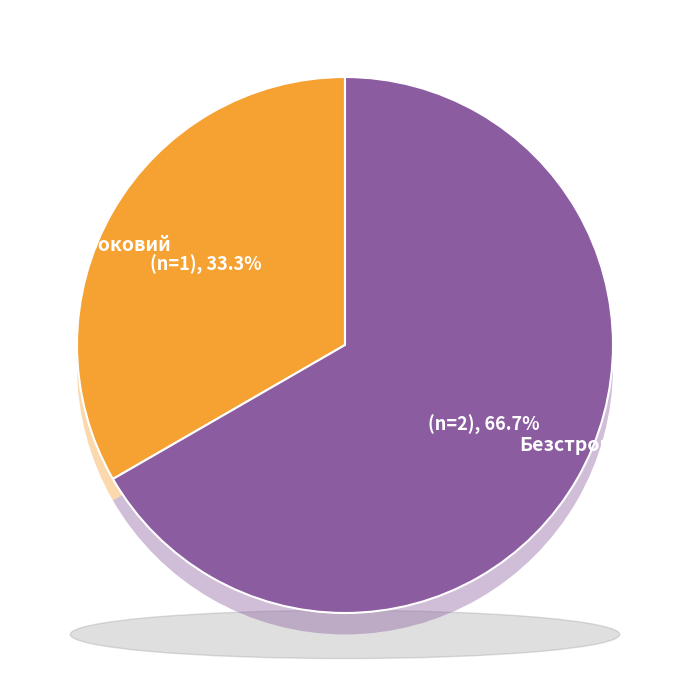

Which category accounts for the majority?

Безстроковий